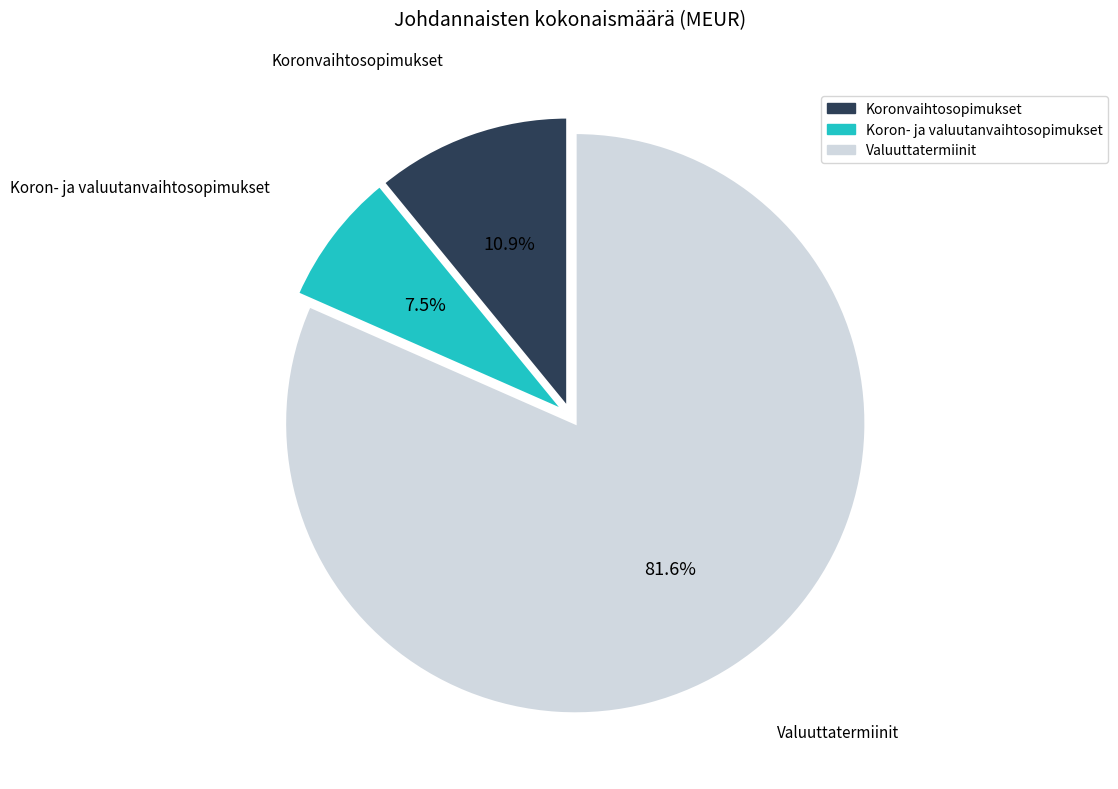

The Valuuttatermiinit slice represents 91% of the pie. True or false?

False